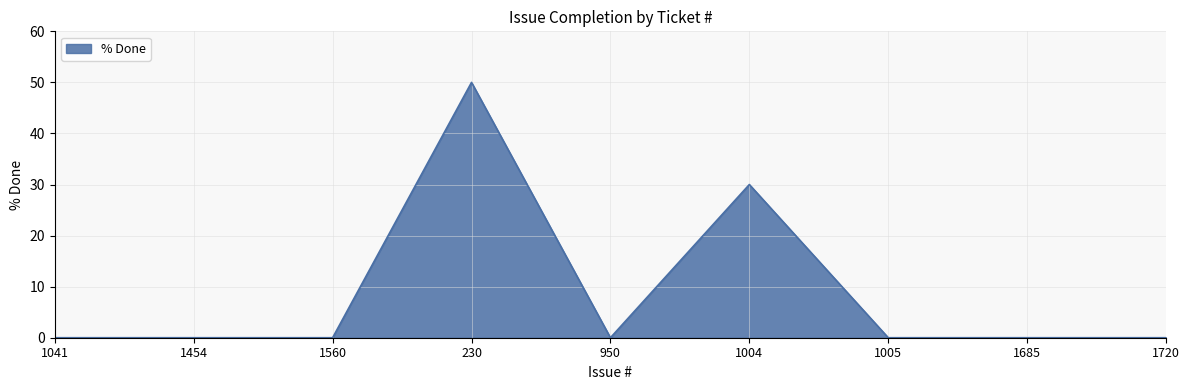

What position from the right is 1685?

2